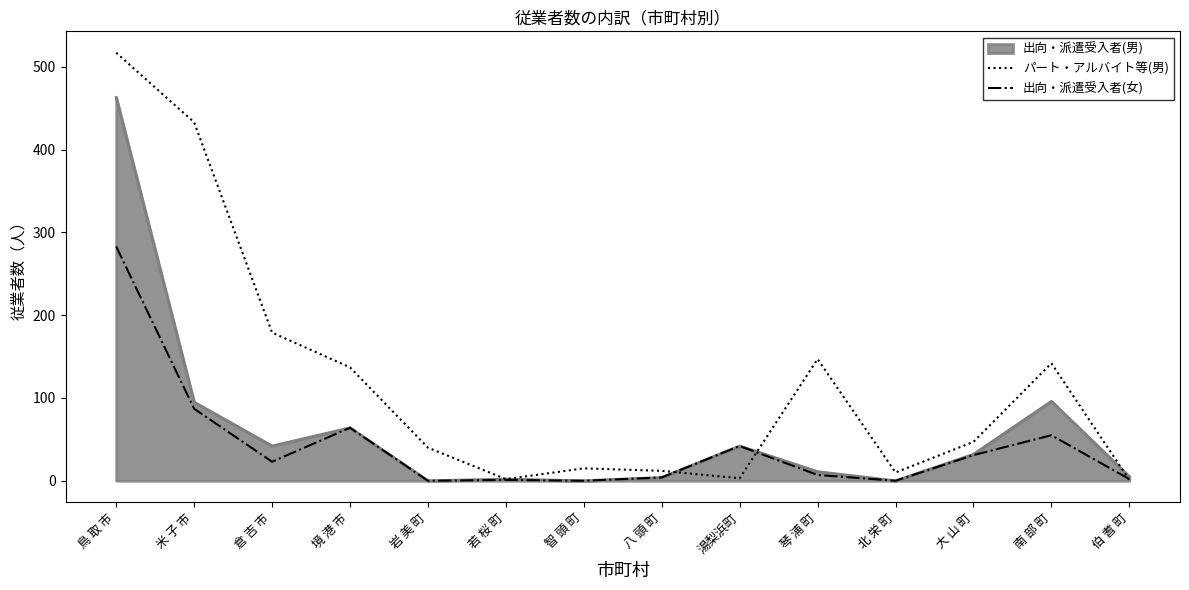

At how many categories does at least one series exceed 209?

2